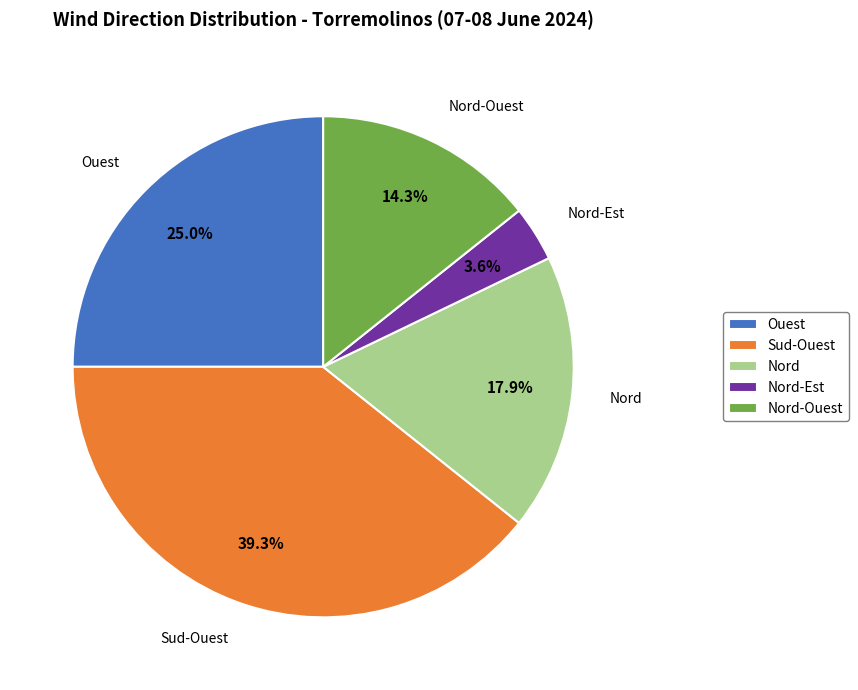

Combined, do Nord and Nord-Ouest account for over 50%?

No